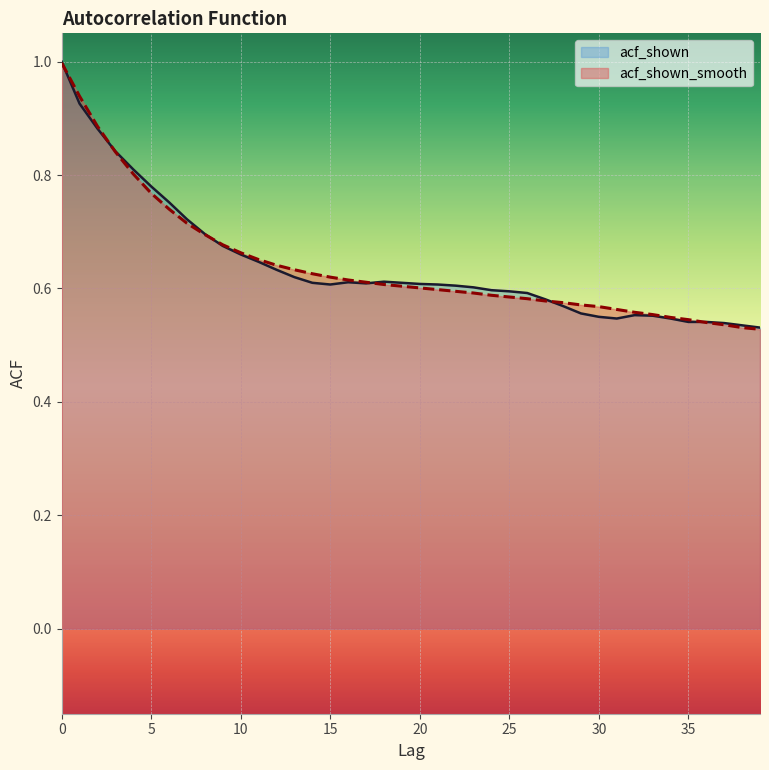

What is the difference between the maximum and minimum values in the acf_shown series?

0.5